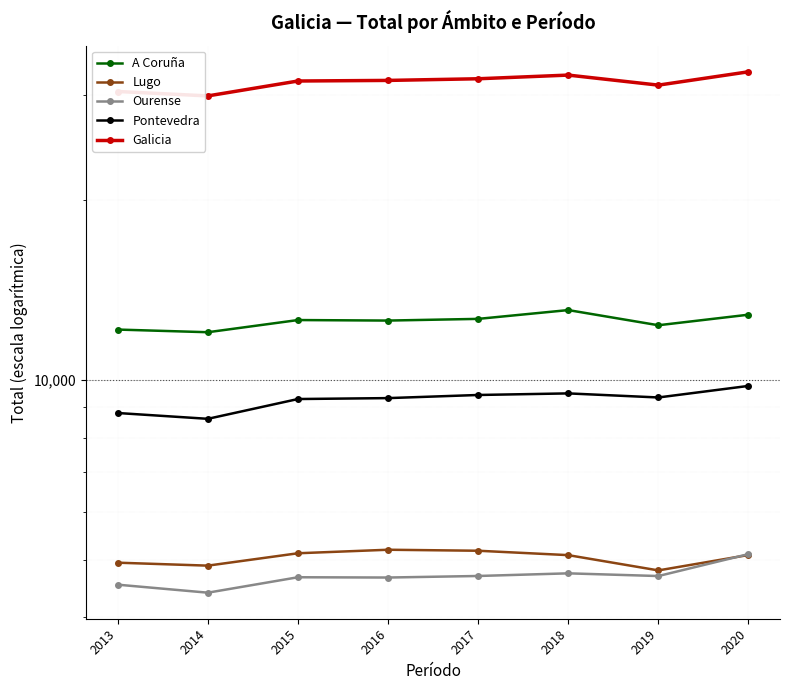

What is the difference between the Ourense values at 2015 and 2018?

71